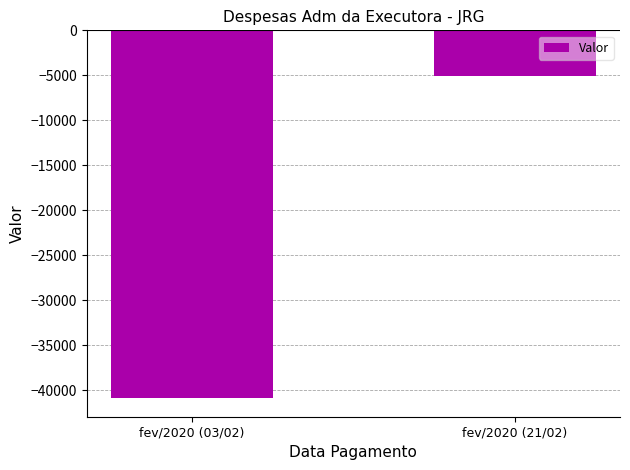

What is the label of the 1st bar from the left?

fev/2020 (03/02)